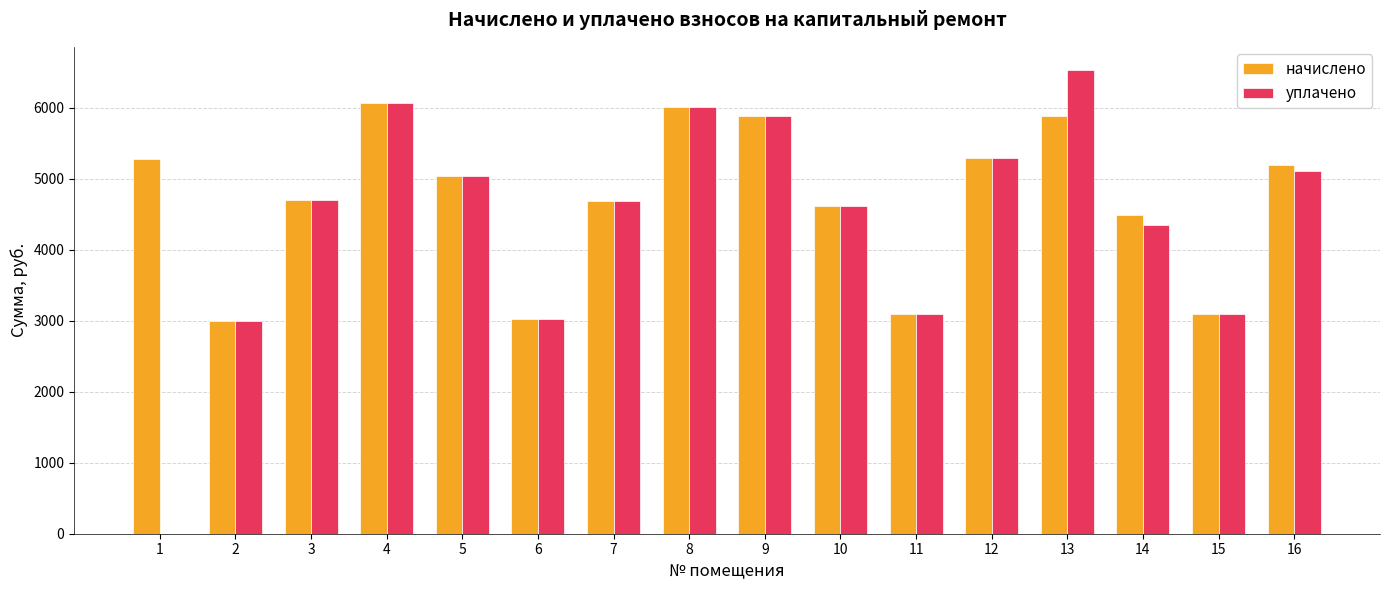

What is the greatest value displayed?

6528.0